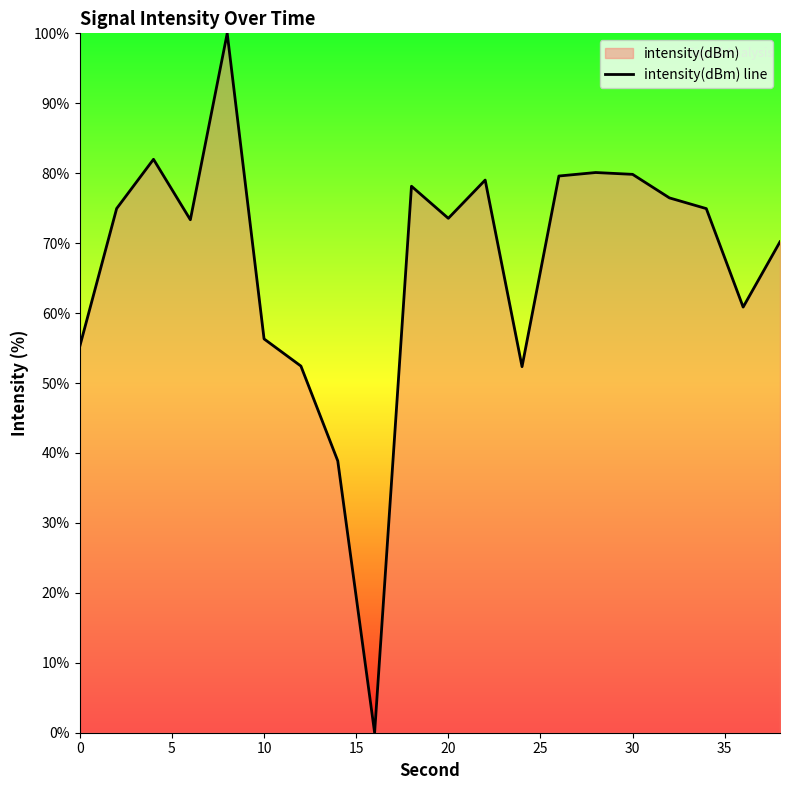

Which has a higher value, 30 or 10?

30